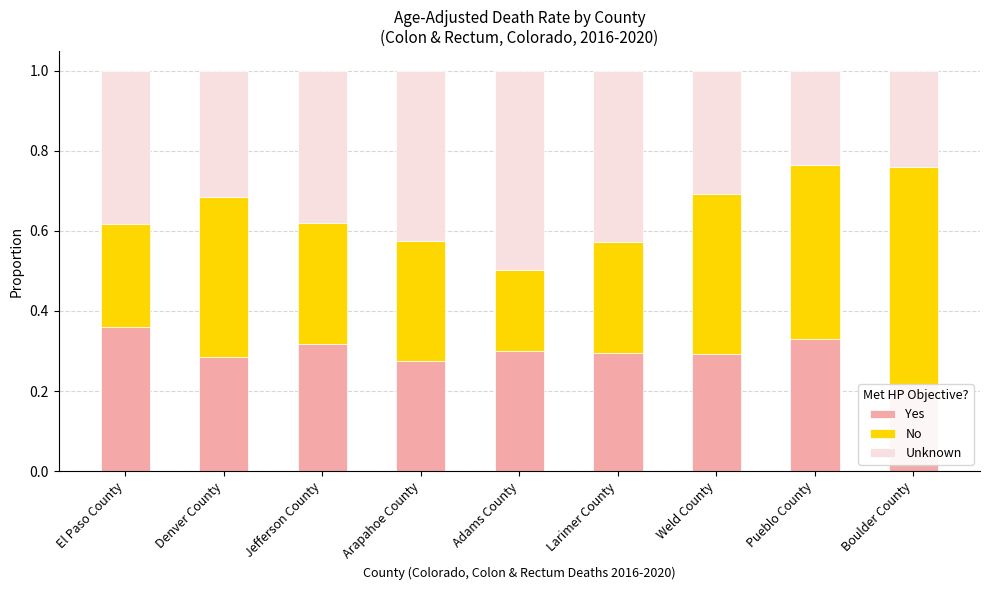

The No series shows 0.1 at Adams County. True or false?

False